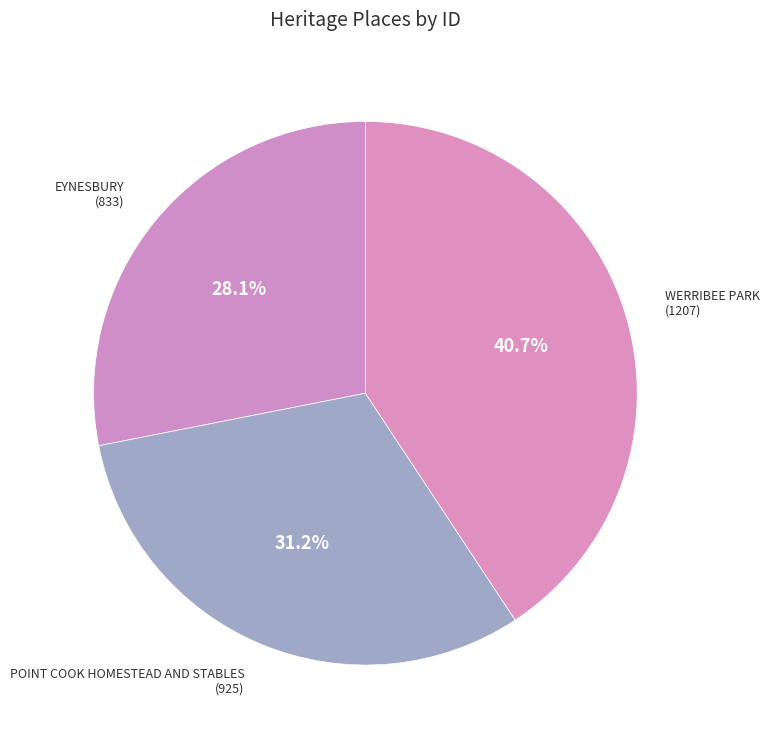

Which has a higher value, WERRIBEE PARK or EYNESBURY?

WERRIBEE PARK